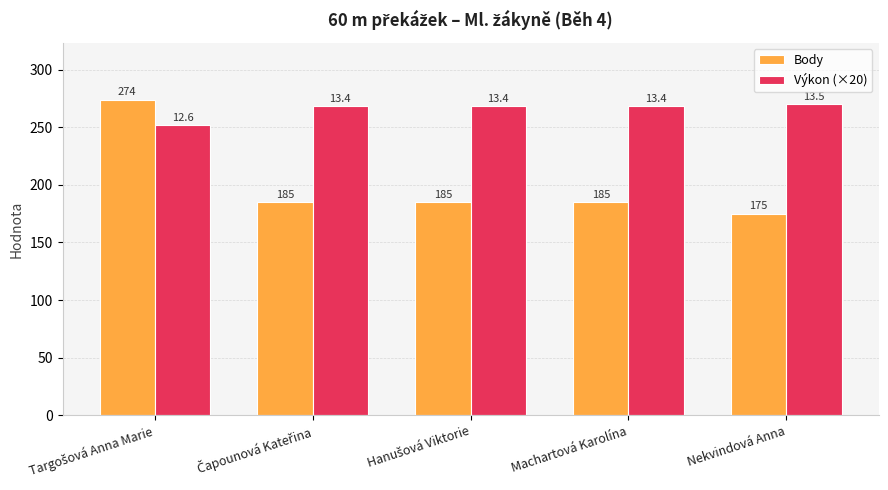

List the series in order of their overall mean, lowest first.

Body, Výkon (×20)